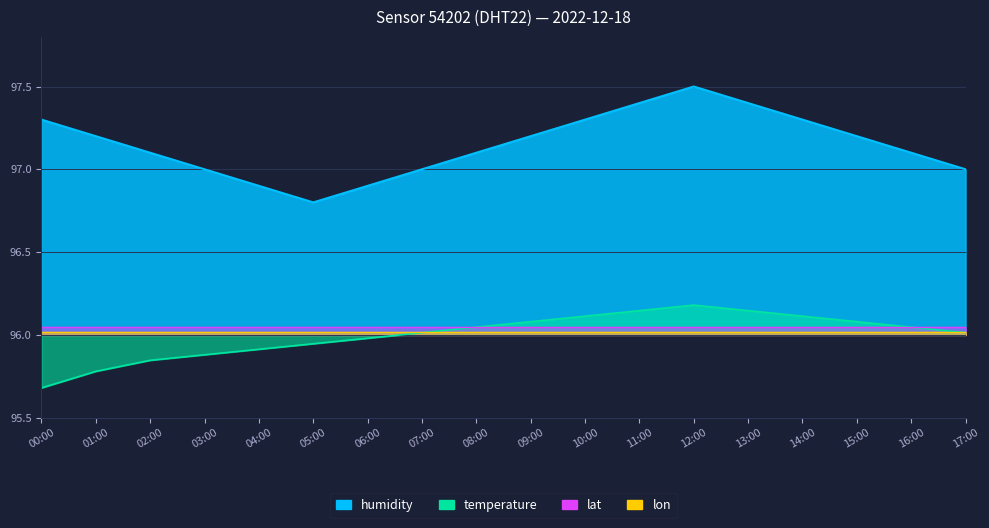

What is the difference between the humidity values at 06:00 and 13:00?

0.5